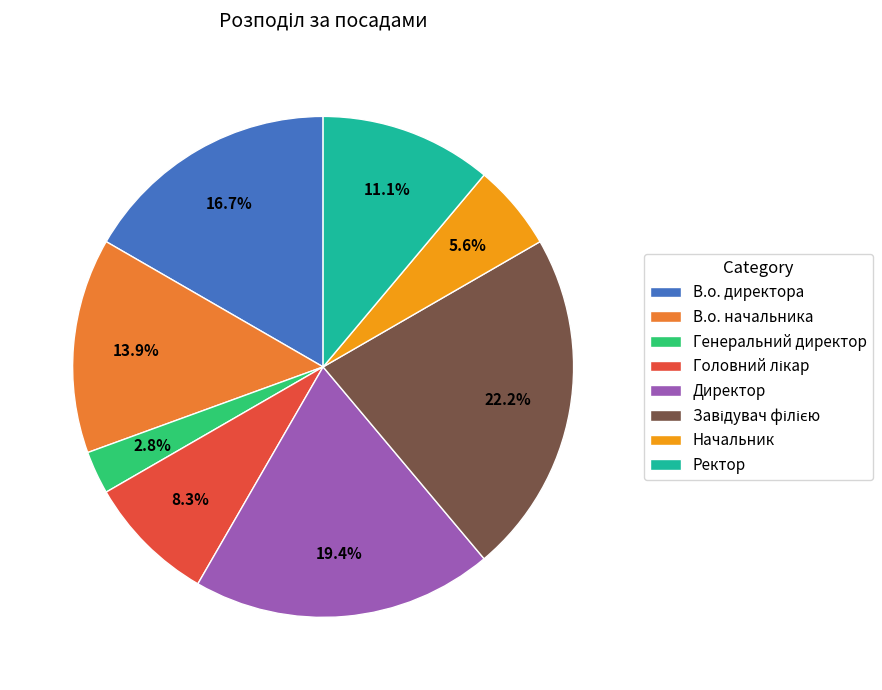

What is the smallest slice in the pie chart?

Генеральний директор